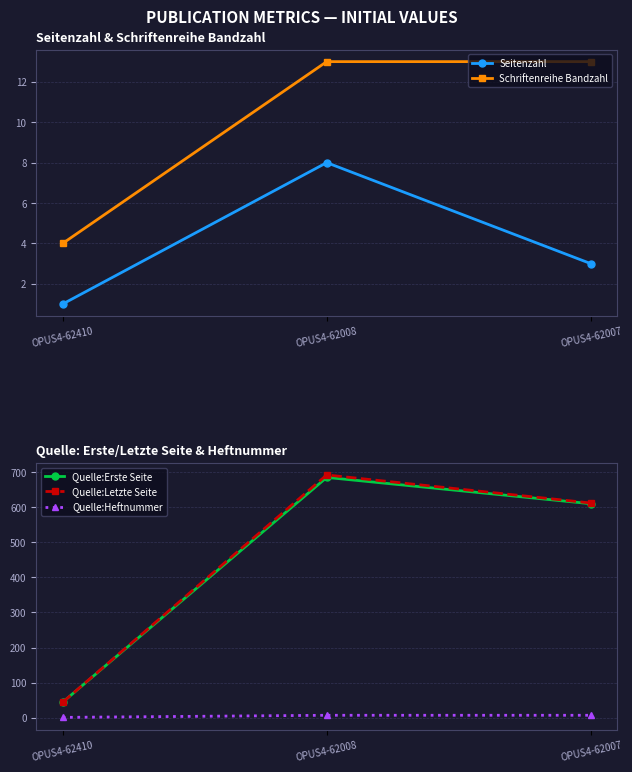

What are all the series names shown in the legend?

Seitenzahl, Schriftenreihe Bandzahl, Quelle:Erste Seite, Quelle:Letzte Seite, Quelle:Heftnummer